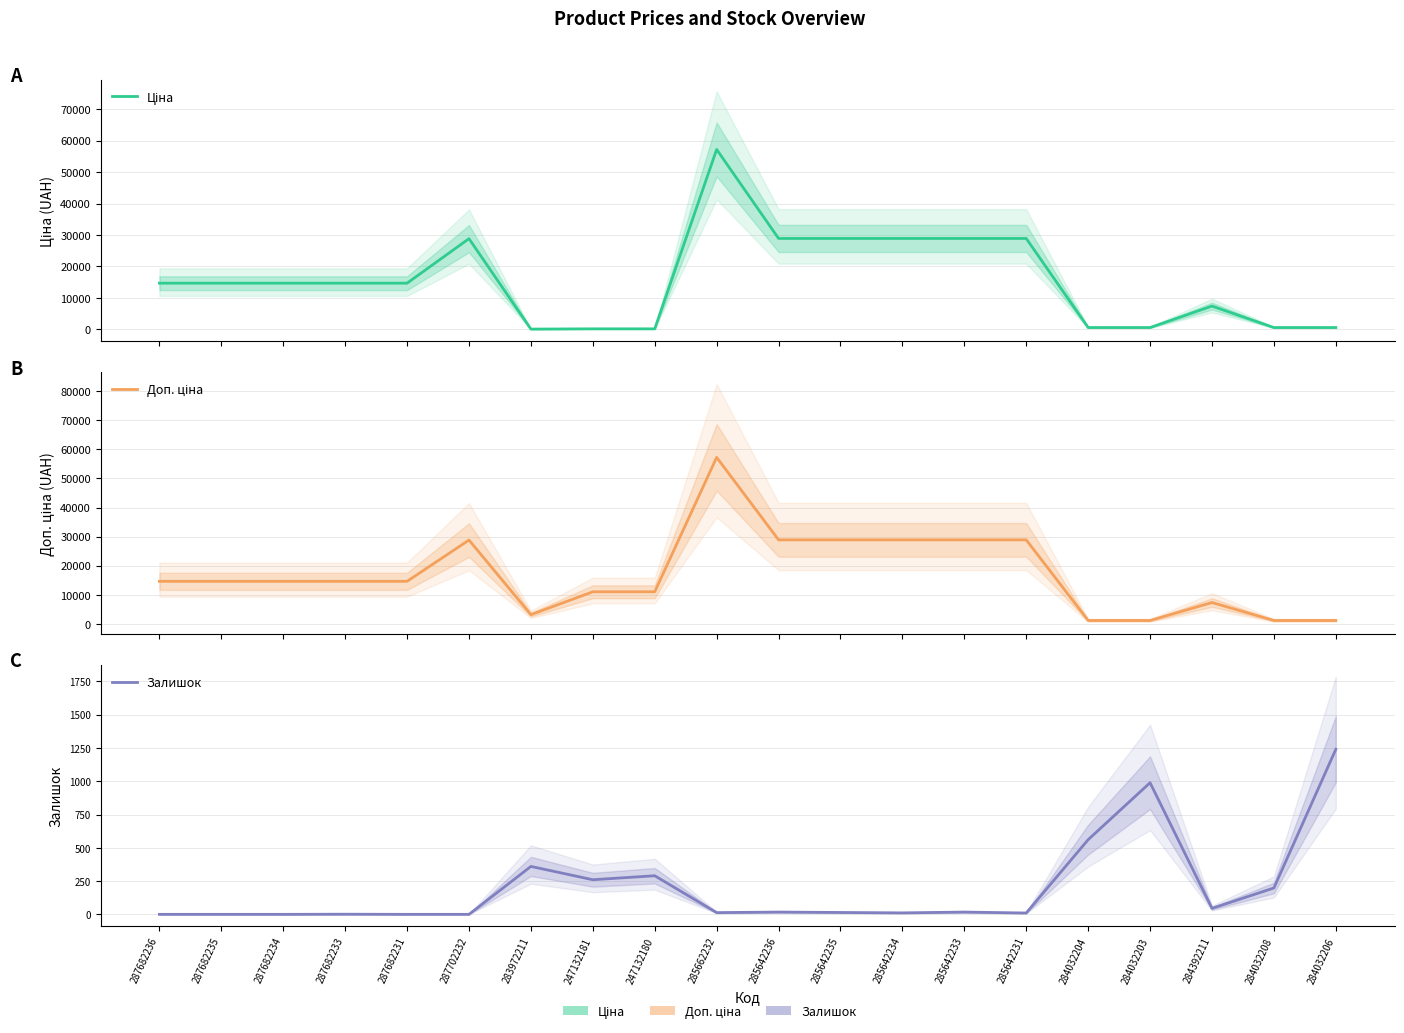

Between 287682234 and 285642235, which series saw the biggest shift?

Ціна